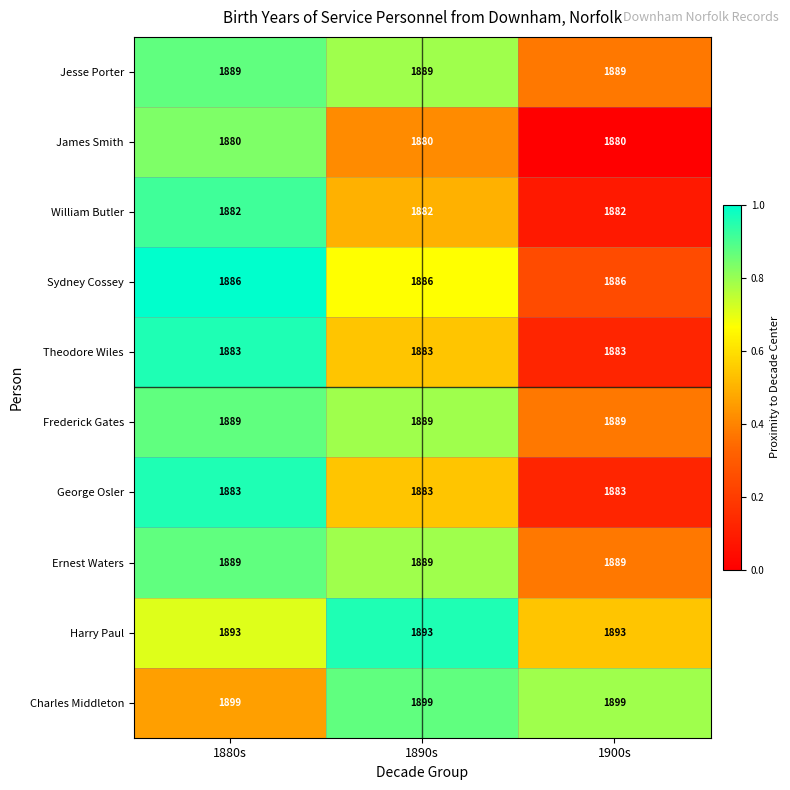

Is it true that Harry Paul equals 1893 at 1880s?

True